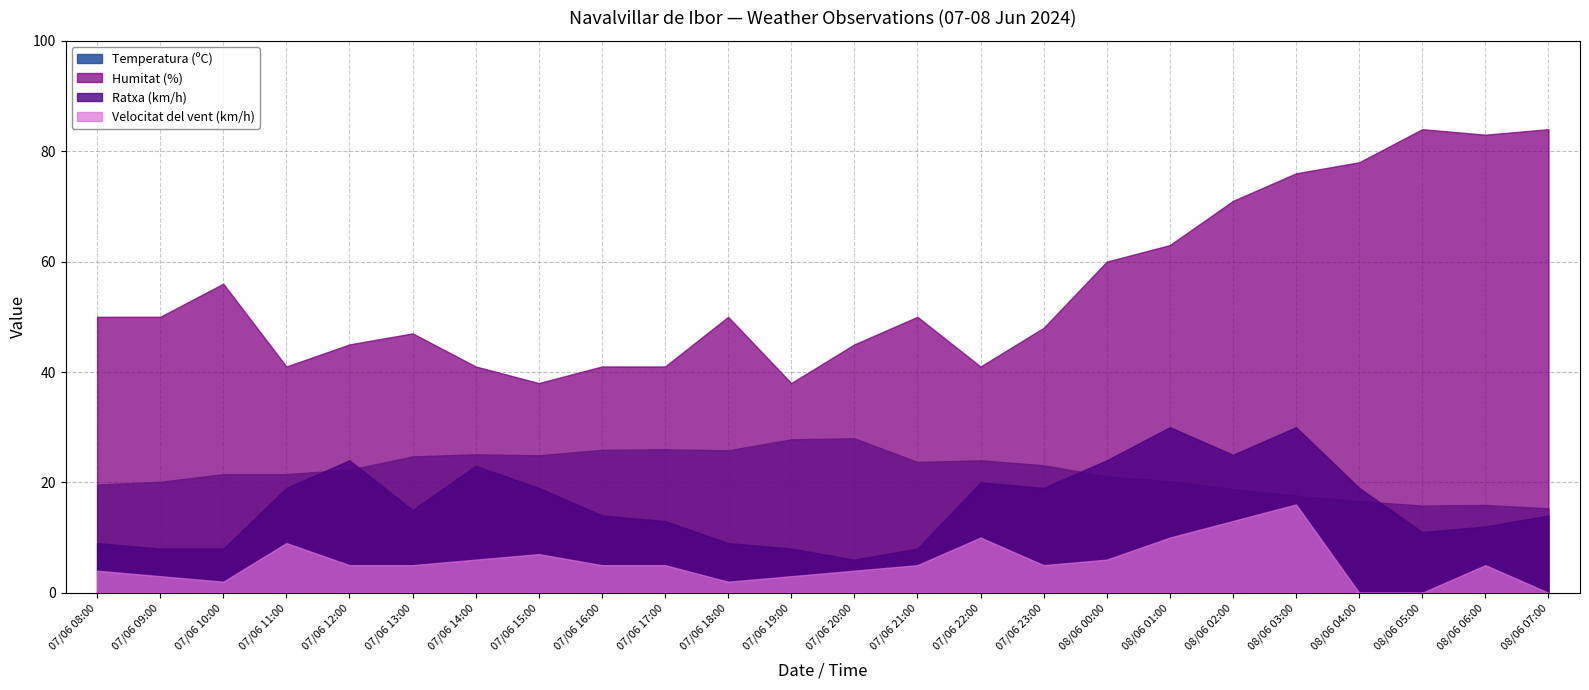

Which series changed the most between 07/06 14:00 and 07/06 13:00?

Ratxa (km/h)